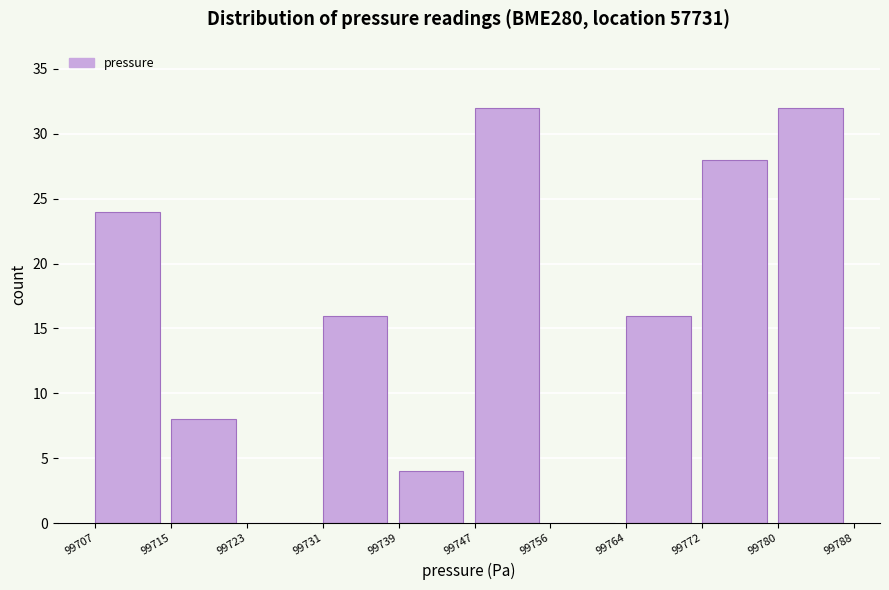

Reading left to right, transcribe all the data shown in this chart.

99707=24	99715=8	99723=0	99731=16	99739=4	99747=32	99756=0	99764=16	99772=28	99780=32